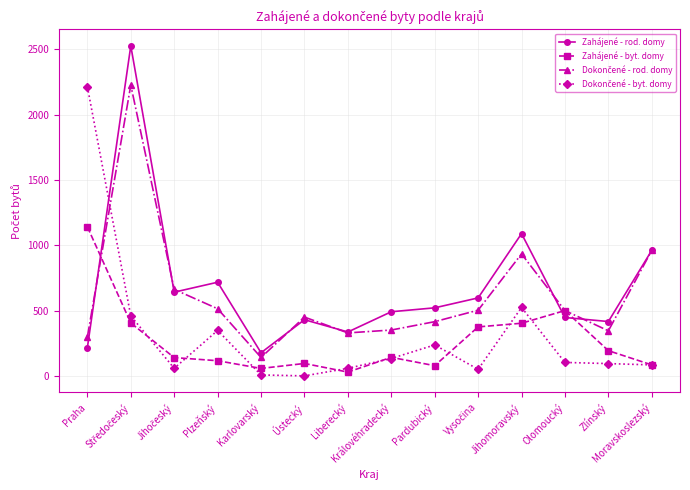

Which series ends up on top after the final intersection of Zahájené - byt. domy and Zahájené - rod. domy?

Zahájené - rod. domy